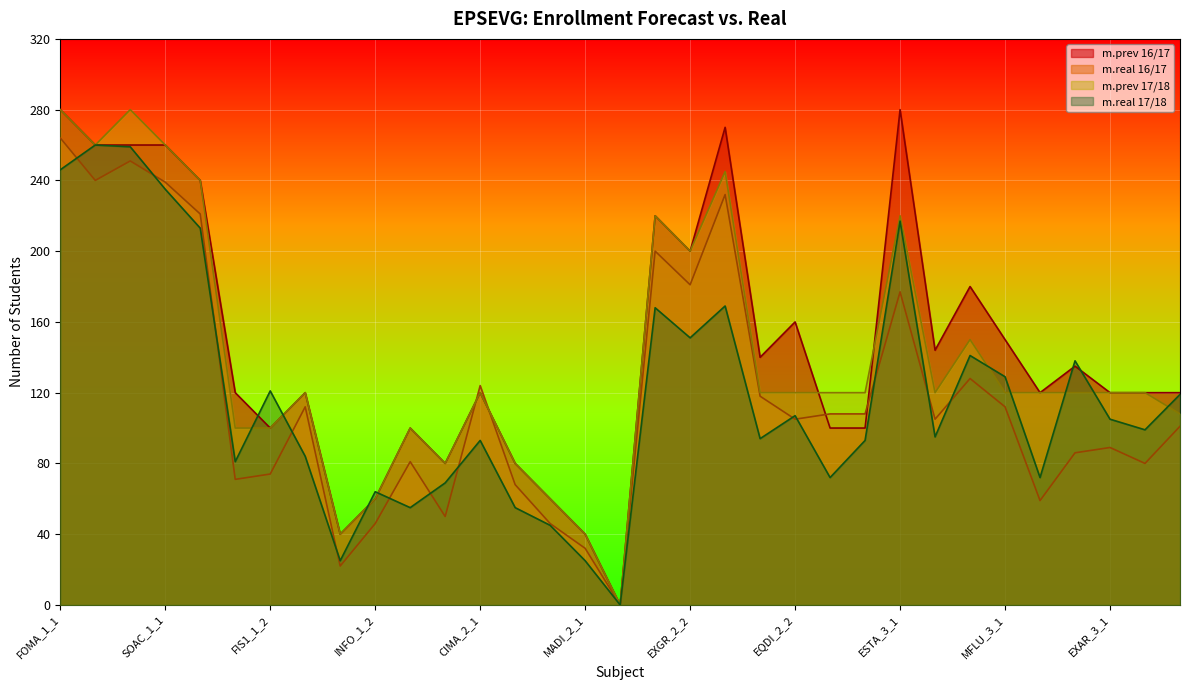

At which label does m.real 16/17 reach its peak?

FOMA_1_1